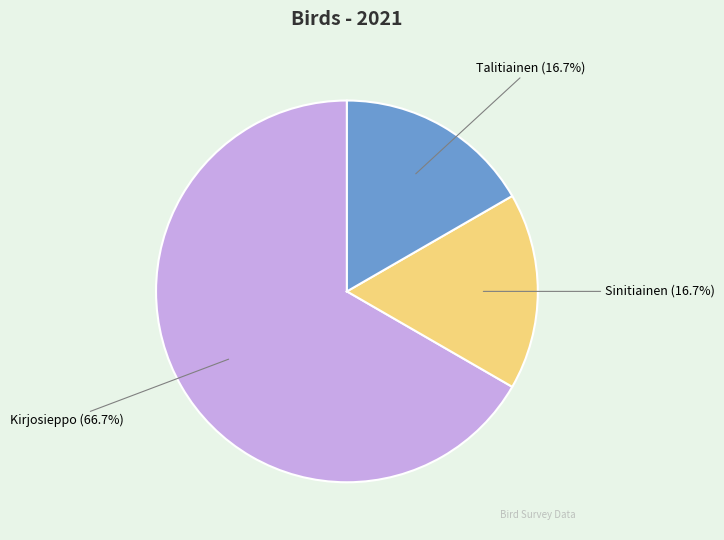

Is there any slice that represents more than half of the pie?

Yes